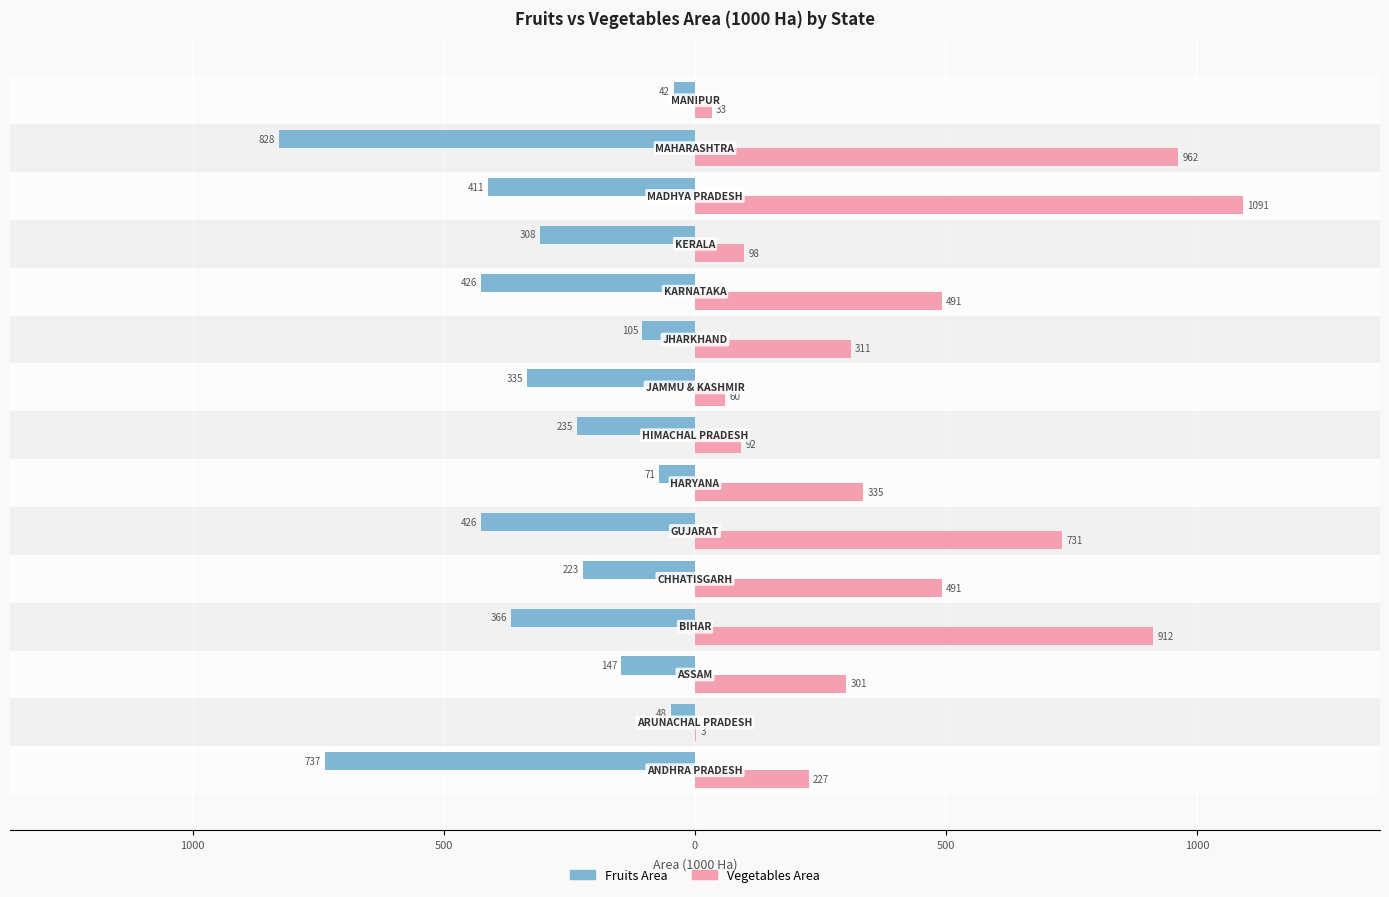

What are all the series names shown in the legend?

Fruits Area, Vegetables Area